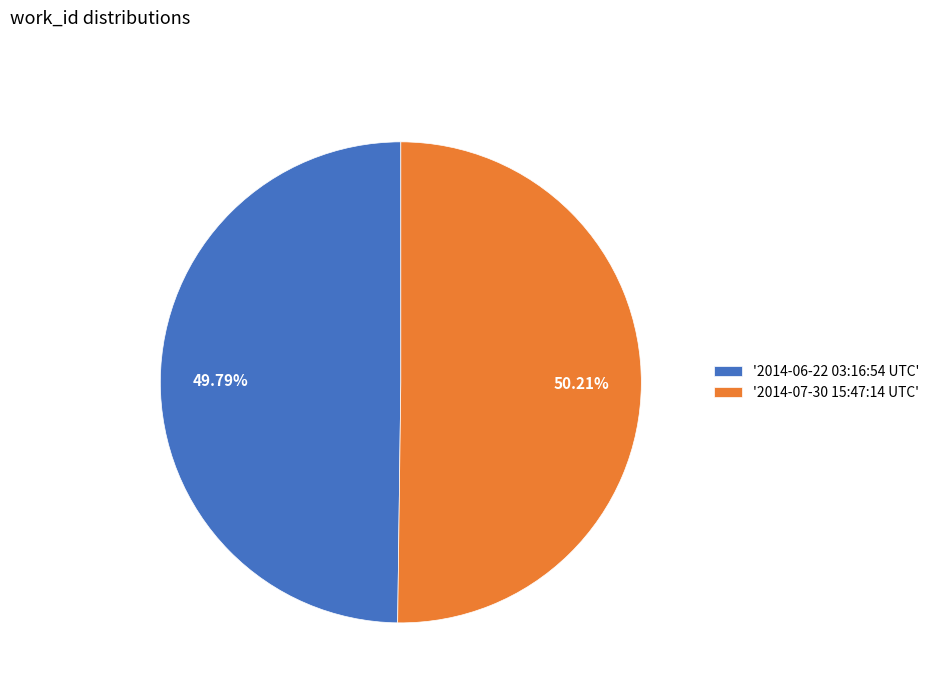

How many segments does this pie chart have?

2